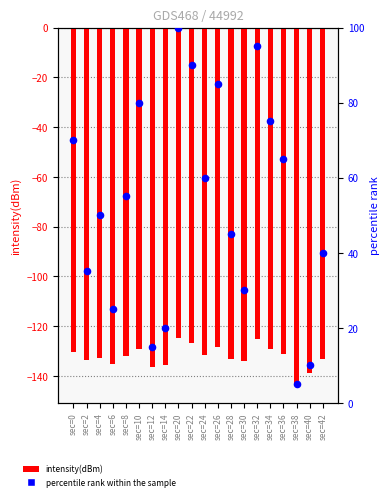

At how many categories does at least one series exceed 77?

5